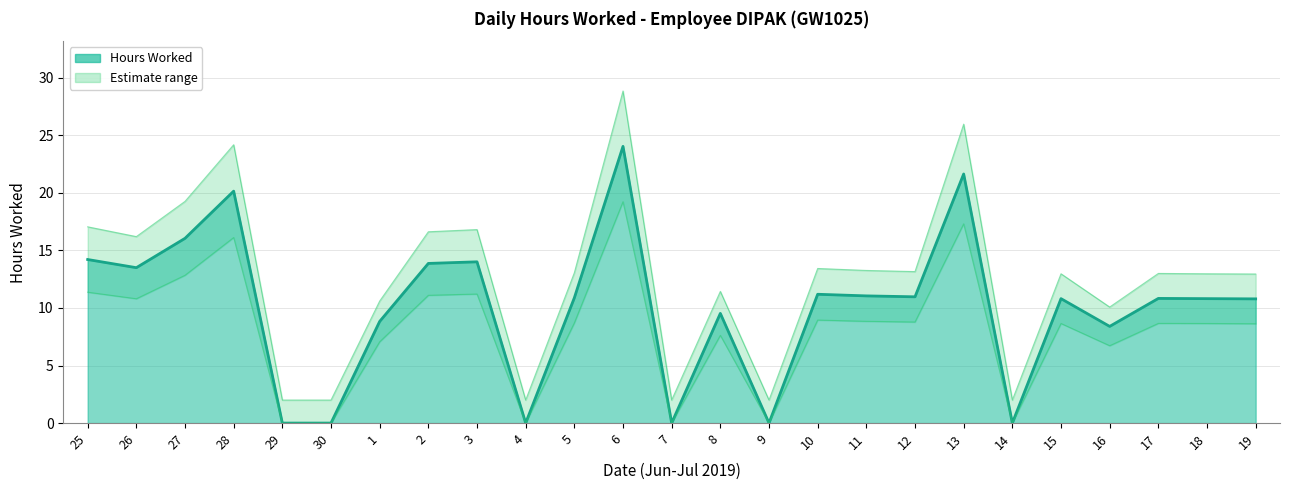

The value of Lower Bound at 28 is 9.1. True or false?

False